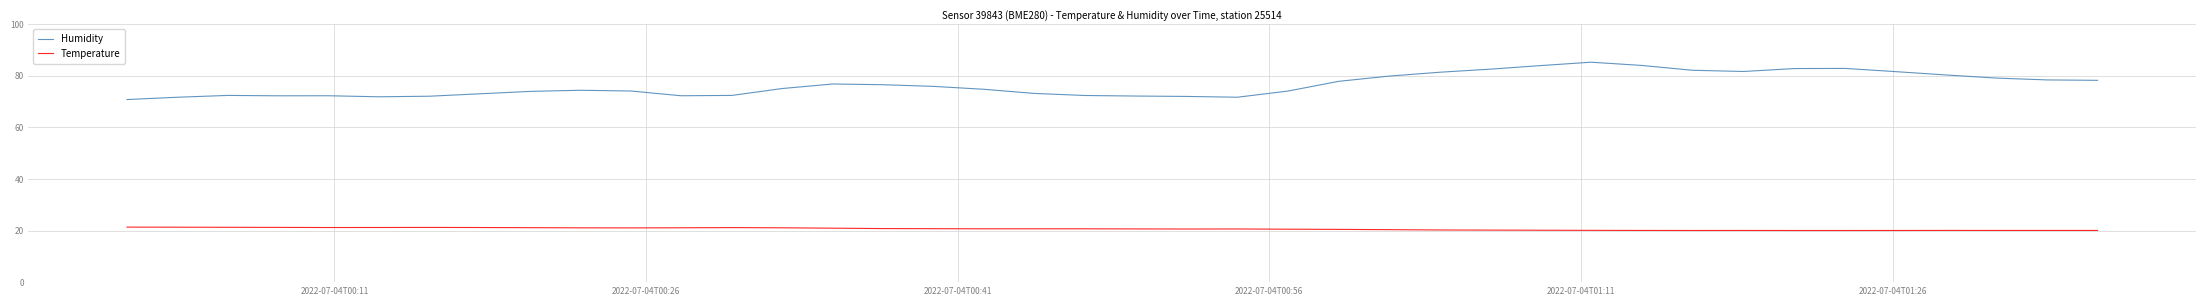

What is the maximum value shown in the chart?

85.3